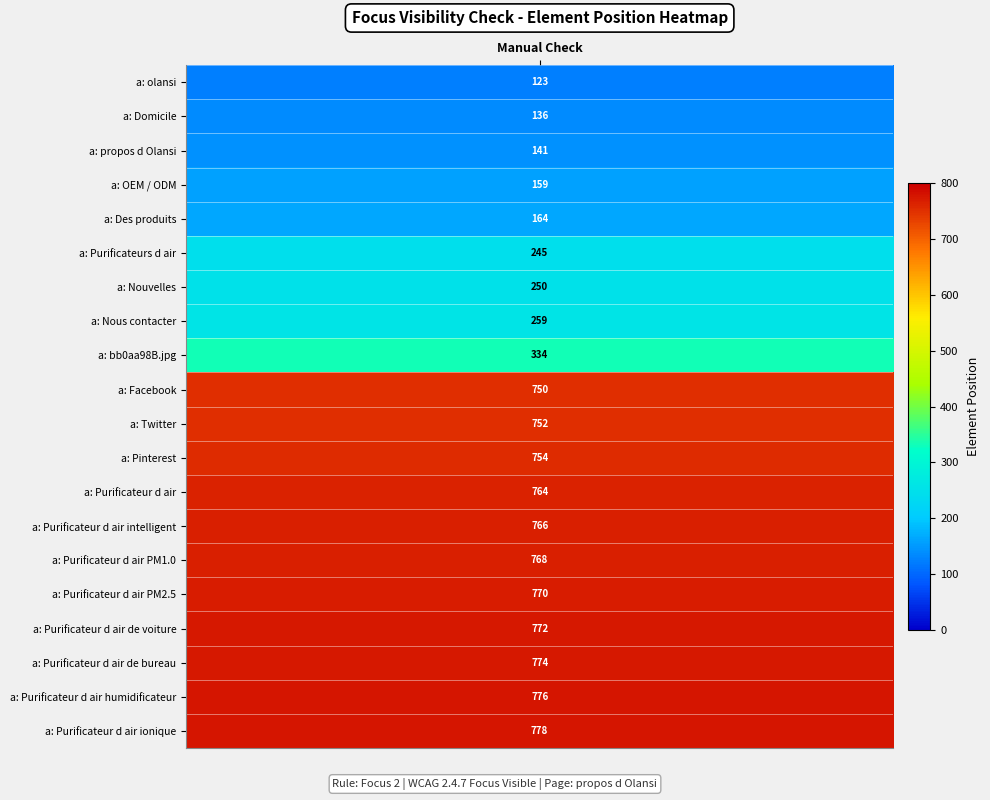

Where does the data first go above 752?

a: Pinterest